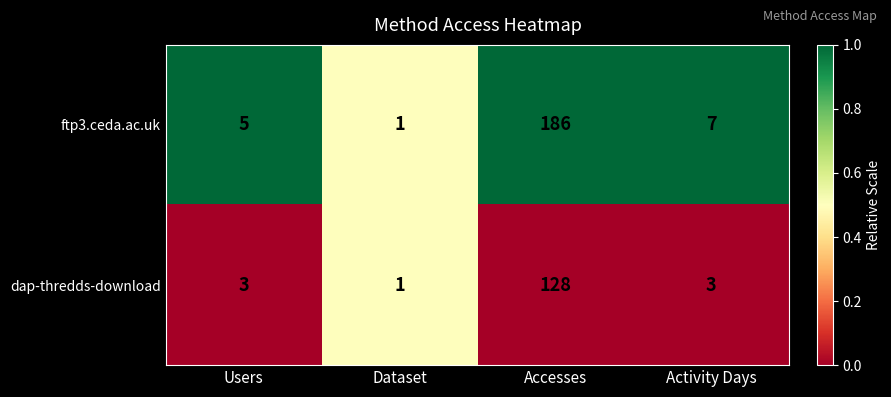

Rank the series at Activity Days from highest to lowest value.

ftp3.ceda.ac.uk, dap-thredds-download